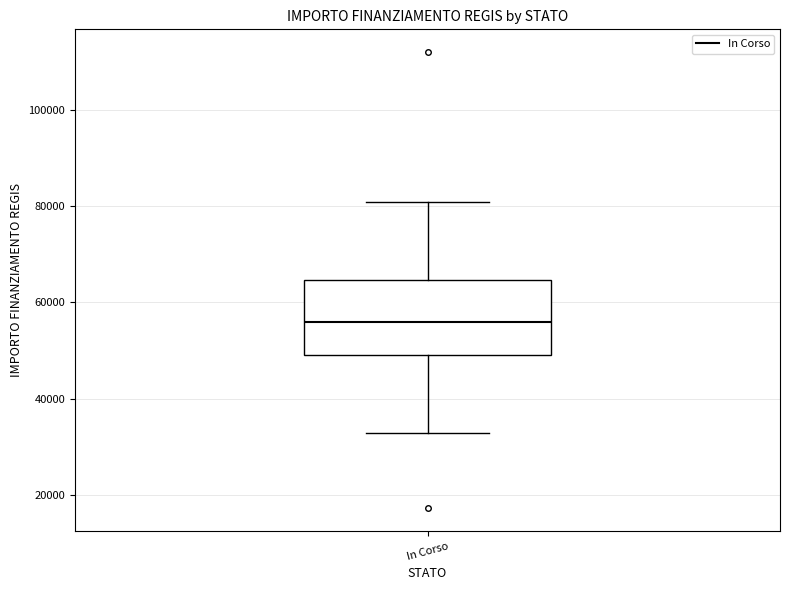

Transcribe this box plot: give where the median line is, the range the box spans, and where the two whiskers end, as read against the y-axis. The values are not printed on the chart, so give them approximately, as read against the axis.

median 56000, box 50000 to 64000, whiskers 32000 to 80000